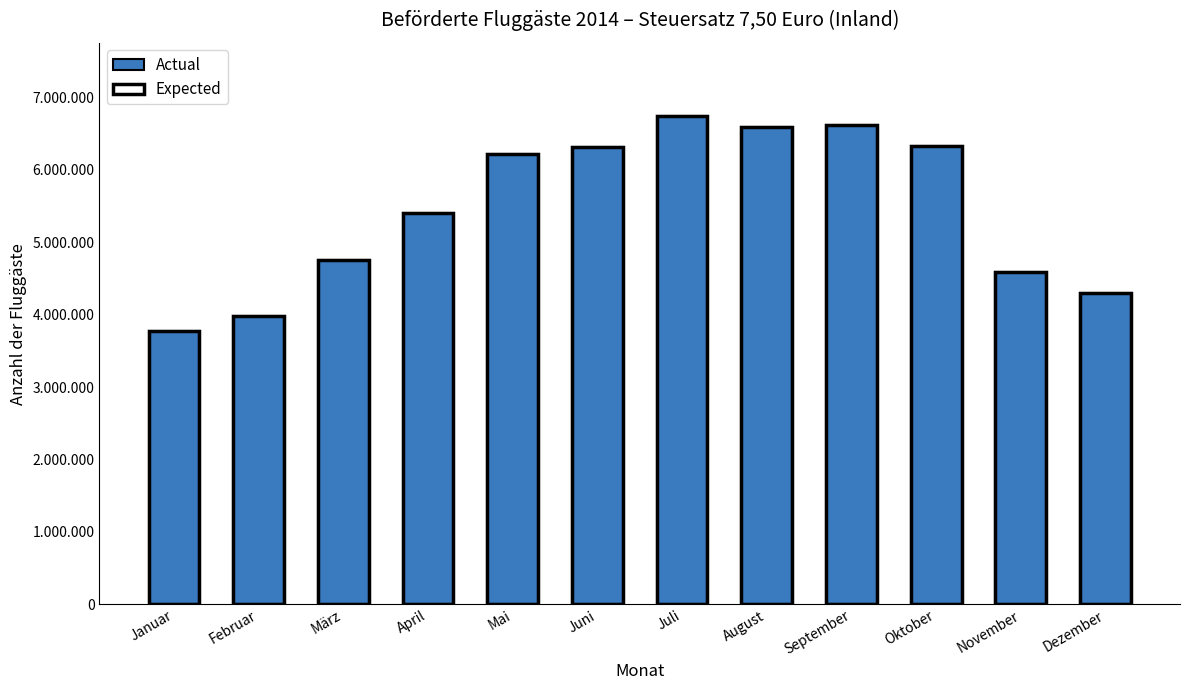

The Actual series shows 6221795 at Mai. True or false?

True